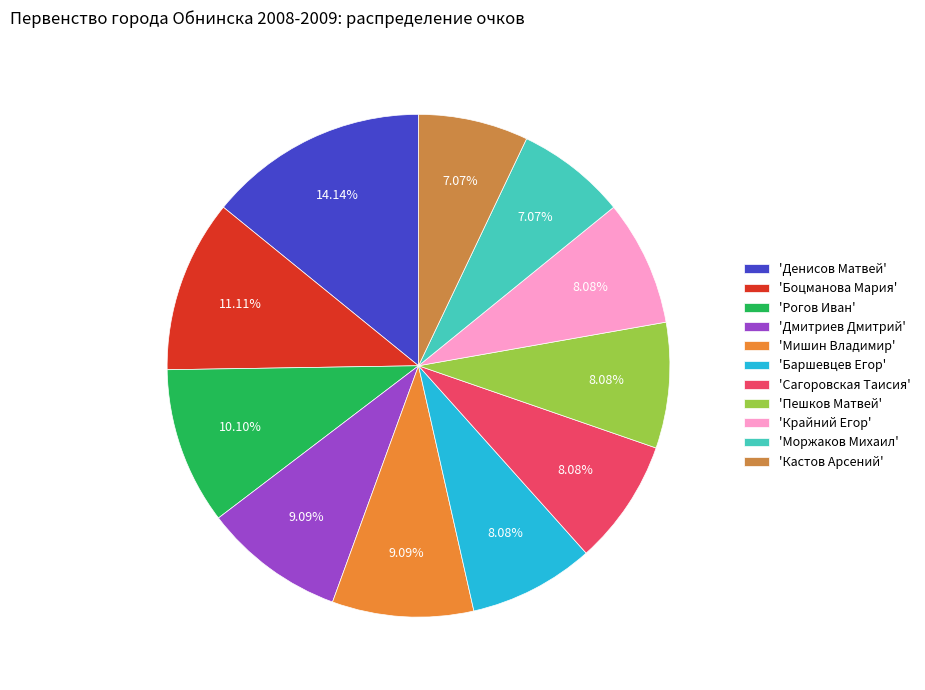

To the nearest percent, what is the difference between the largest and smallest slice percentages?

7%